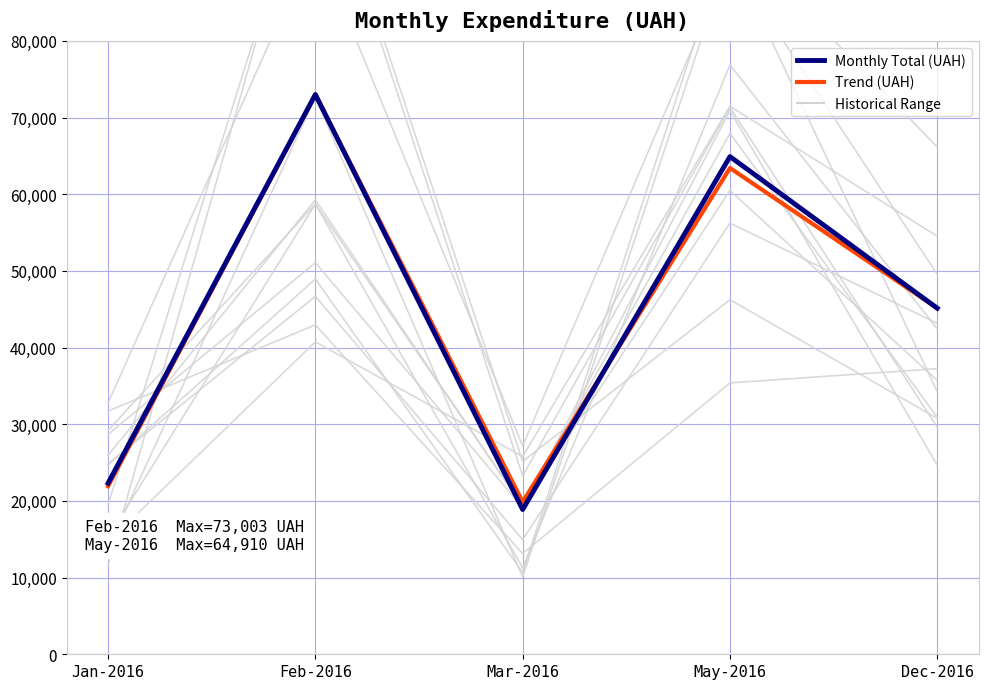

What is the label of the 3rd point from the right?

Mar-2016